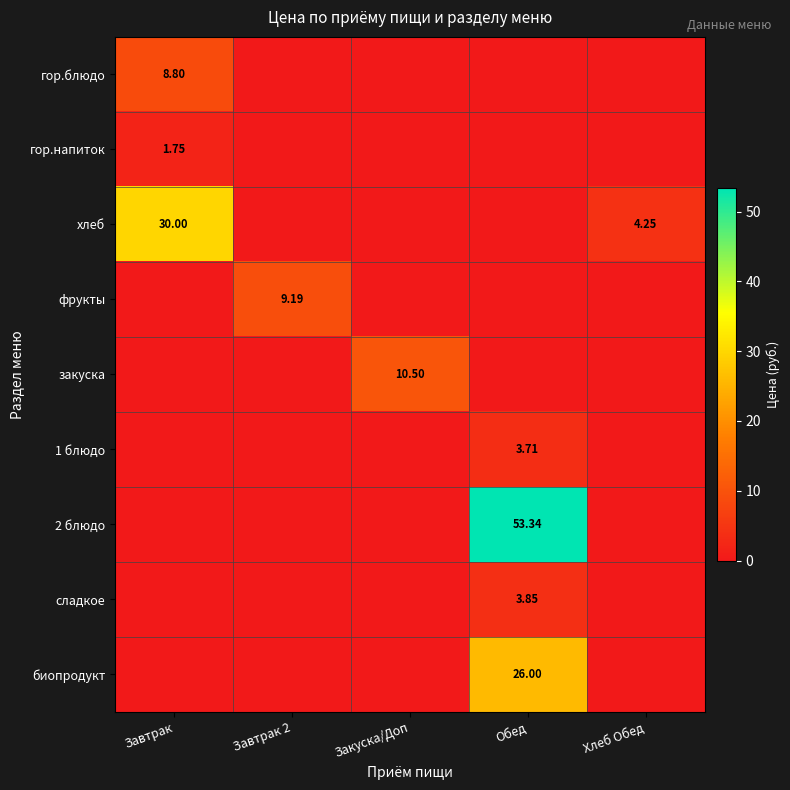

Which series has the largest range (max minus min)?

2 блюдо